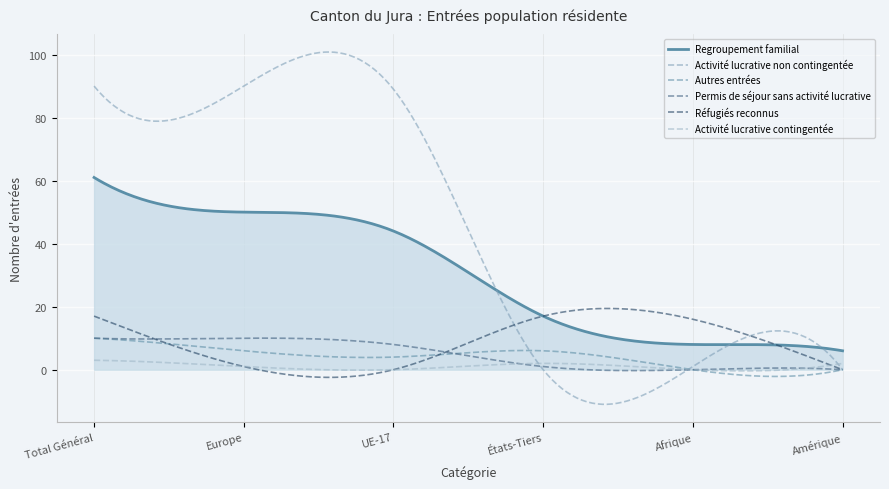

Does the chart display data point markers on the line(s)?

No